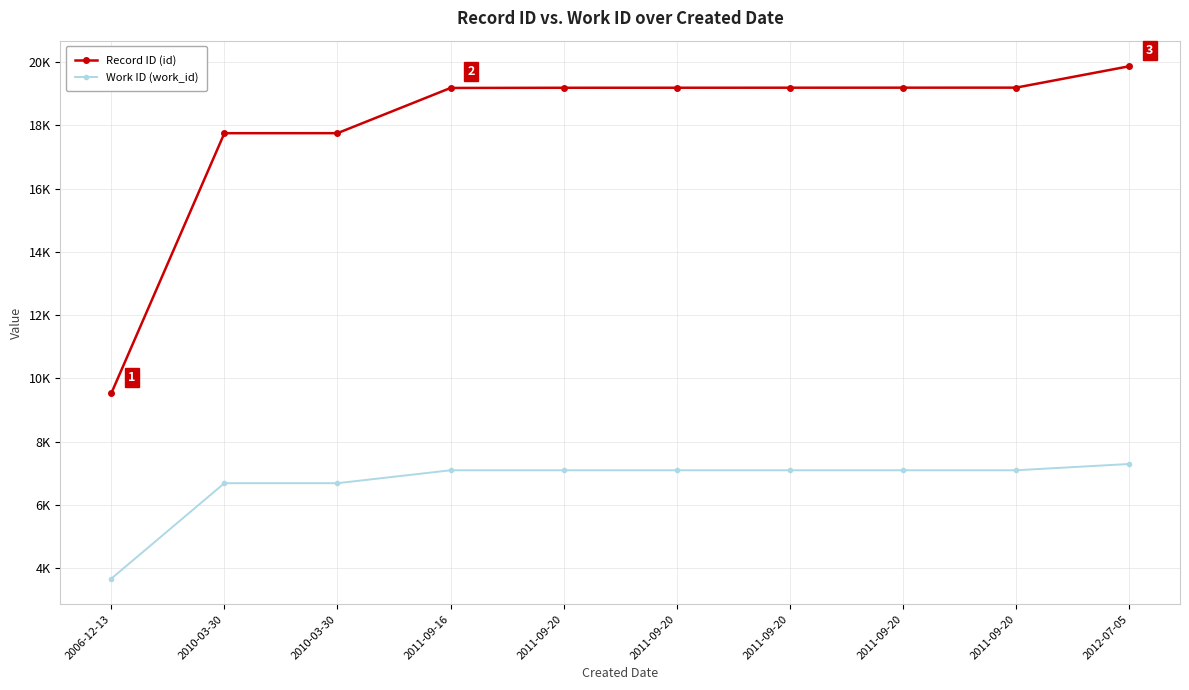

At which category does the chart reach its minimum across all series?

2006-12-13